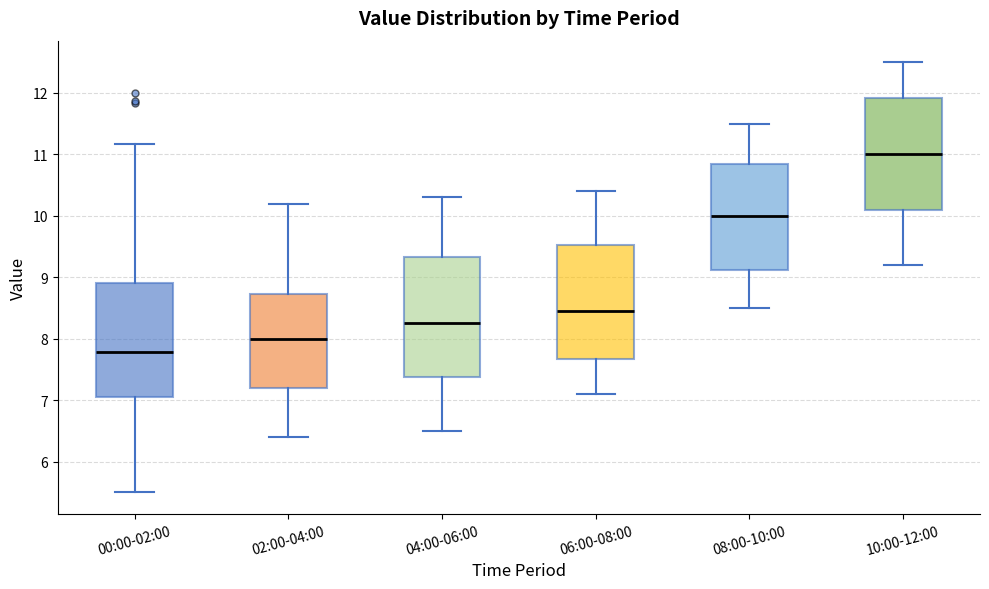

Reading left to right, transcribe this box plot: for each box, give where its median line is, the range the box spans, and where its two whiskers end, as read against the y-axis. The values are not printed on the chart, so give them approximately, as read against the axis.

00:00-02:00: median 7.8, box 7.0 to 8.9, whiskers 5.5 to 11.2
02:00-04:00: median 8.0, box 7.2 to 8.7, whiskers 6.4 to 10.2
04:00-06:00: median 8.3, box 7.4 to 9.3, whiskers 6.5 to 10.3
06:00-08:00: median 8.5, box 7.7 to 9.5, whiskers 7.1 to 10.4
08:00-10:00: median 10.0, box 9.1 to 10.9, whiskers 8.5 to 11.5
10:00-12:00: median 11.0, box 10.1 to 11.9, whiskers 9.2 to 12.5